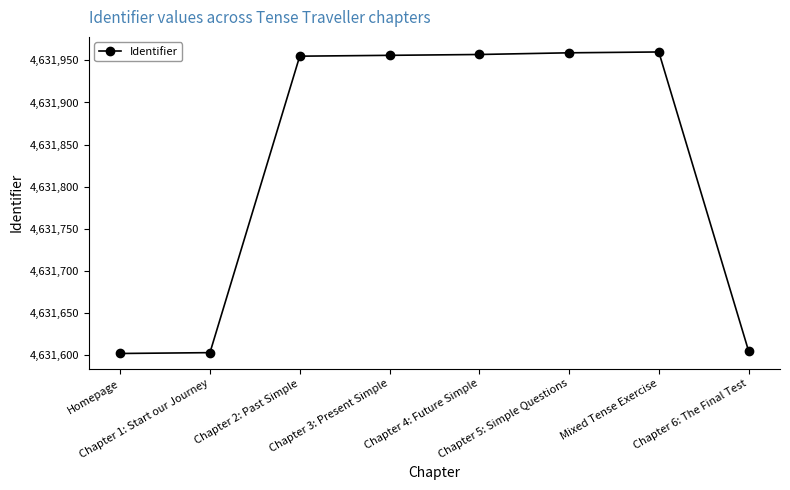

What is the label of the 2nd point from the left?

Chapter 1: Start our Journey